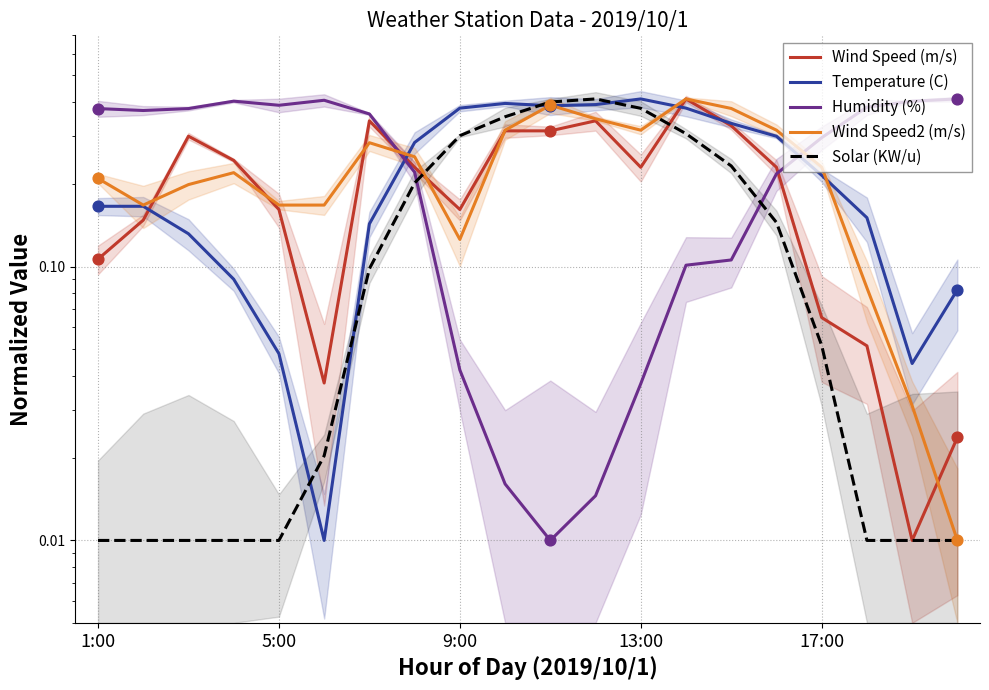

What are all the series names shown in the legend?

Wind Speed (m/s), Temperature (C), Humidity (%), Wind Speed2 (m/s), Solar (KW/u)